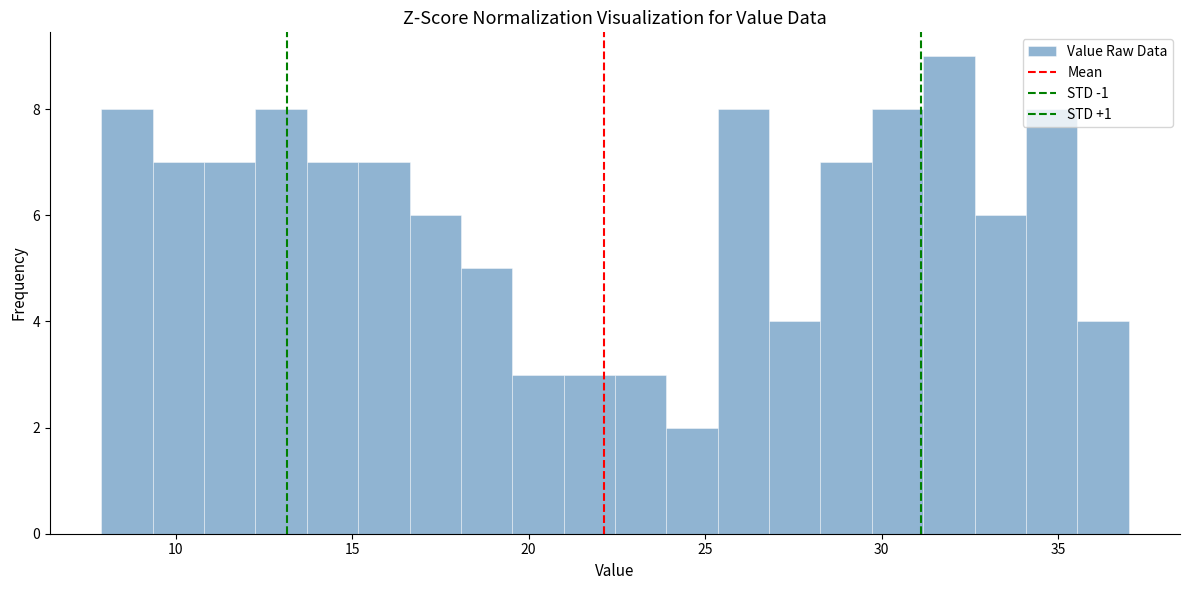

Around what value on the x-axis is the tallest bar? Give the approximate position of its centre, as read against the axis.

32.0